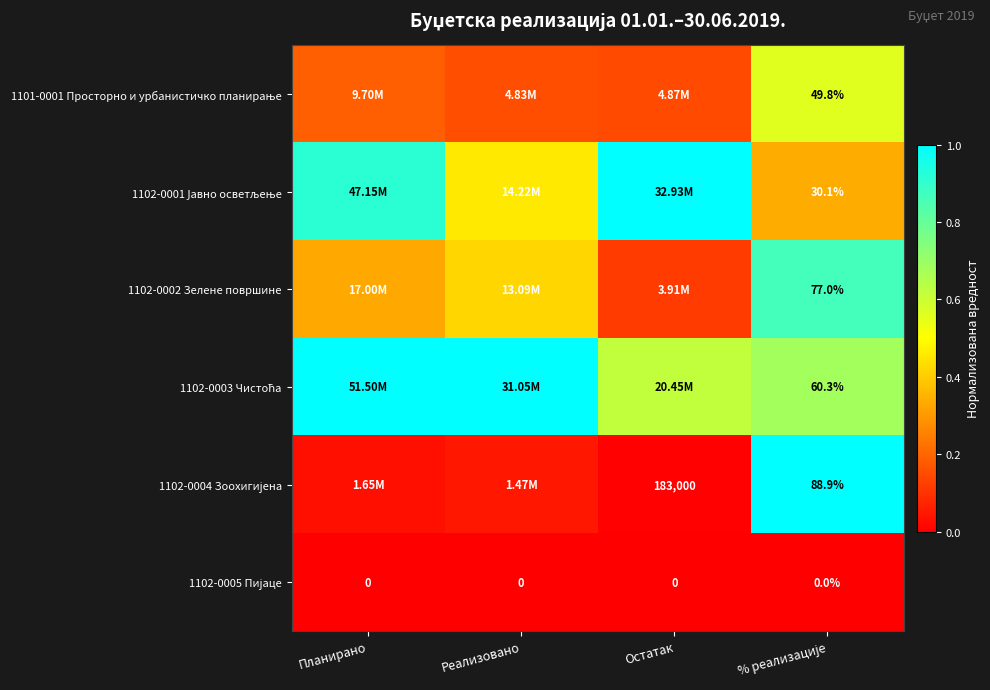

Is it true that 1102-0005 Пијаце equals 0.0 at Реализовано?

True